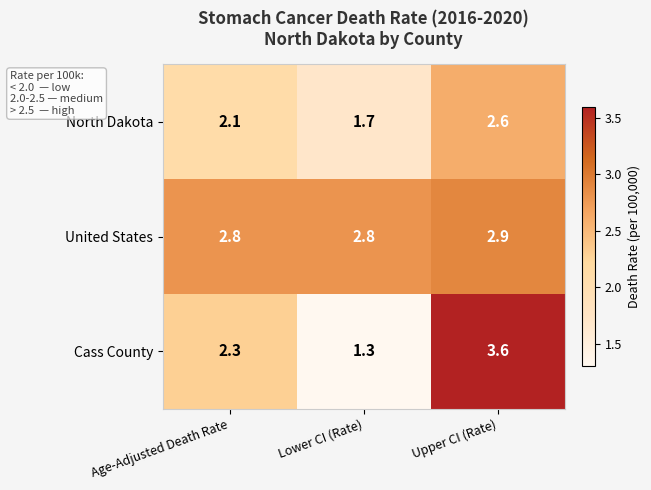

Which series has the largest range (max minus min)?

Cass County